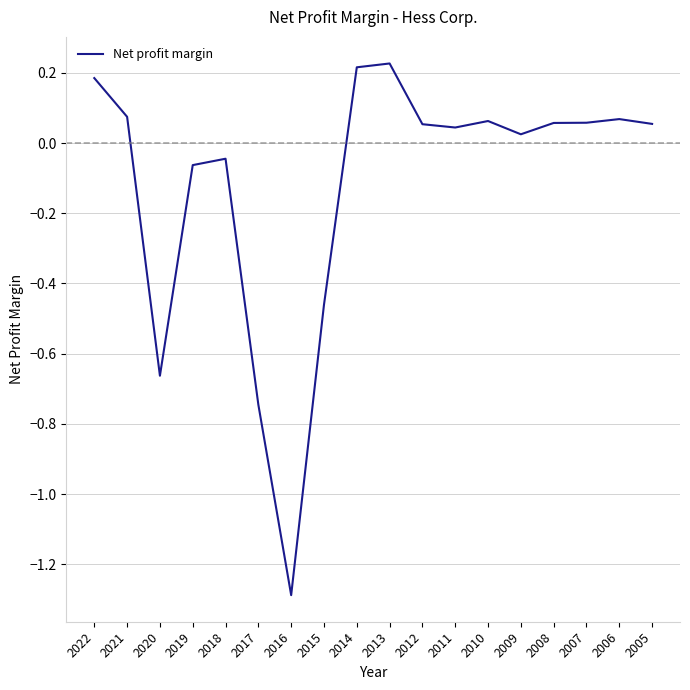

At which label does the data first exceed 0?

2022